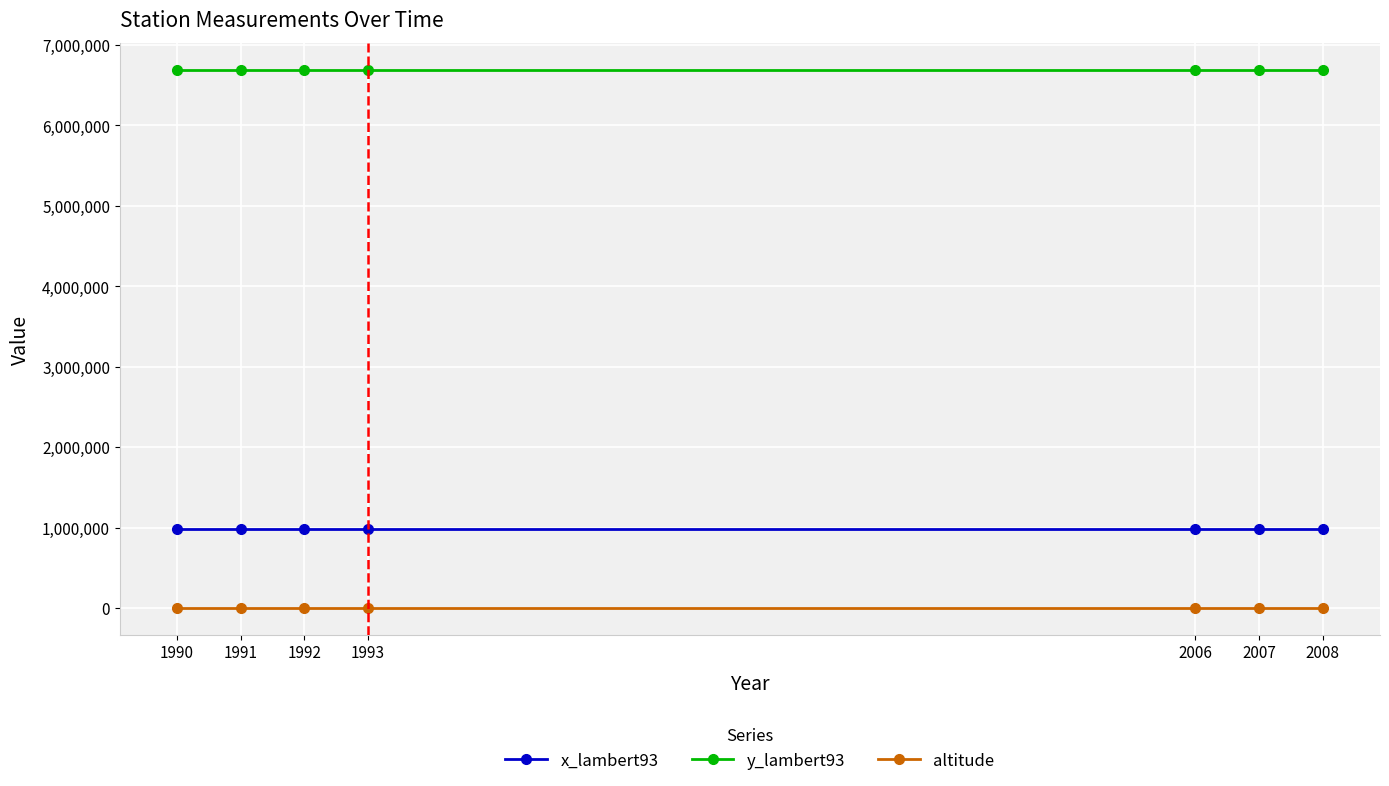

What is the sum of the x_lambert93 values at 1992 and 2008?

1960374